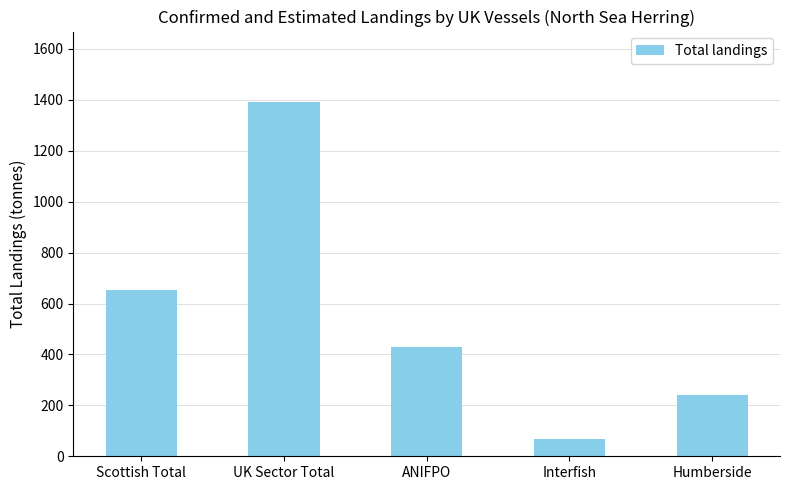

Is it true that the value at Humberside is 241.7?

True